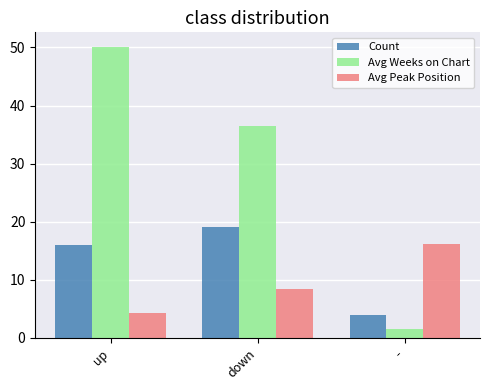

At which label is Avg Weeks on Chart closest to 25?

down